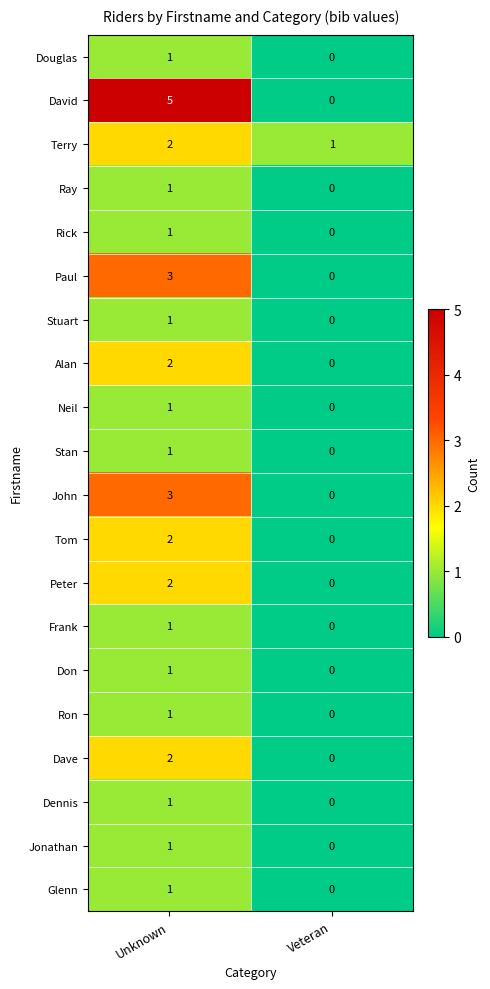

List the labels in order of Neil value, smallest first.

Veteran, Unknown